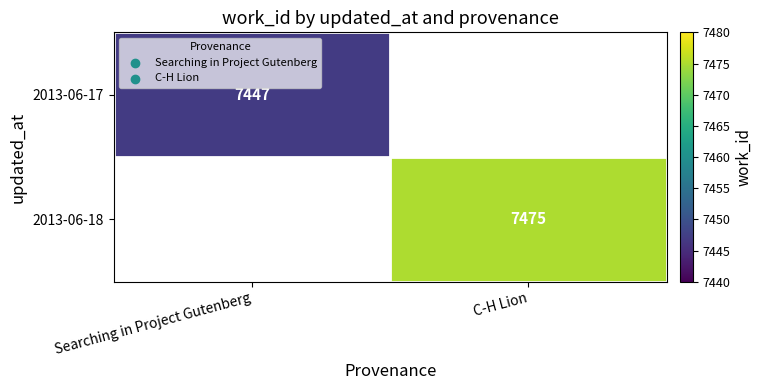

The value of 2013-06-18 at C-H Lion is 11446. True or false?

False